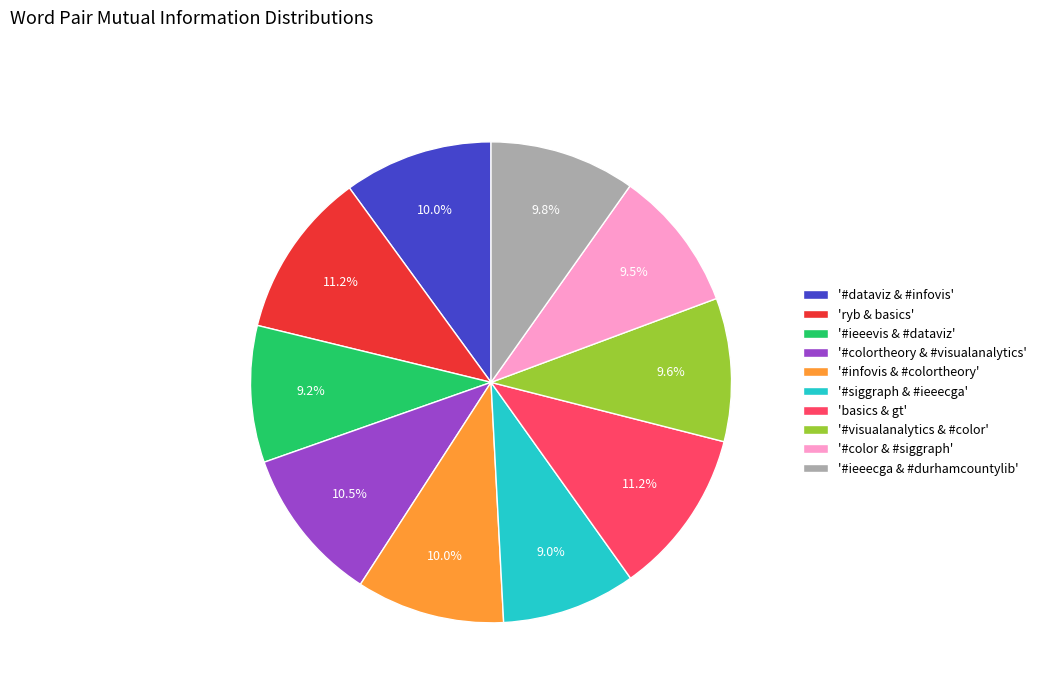

Approximately how many times larger is the value at '#siggraph & #ieeecga' compared to '#infovis & #colortheory'?

0.9